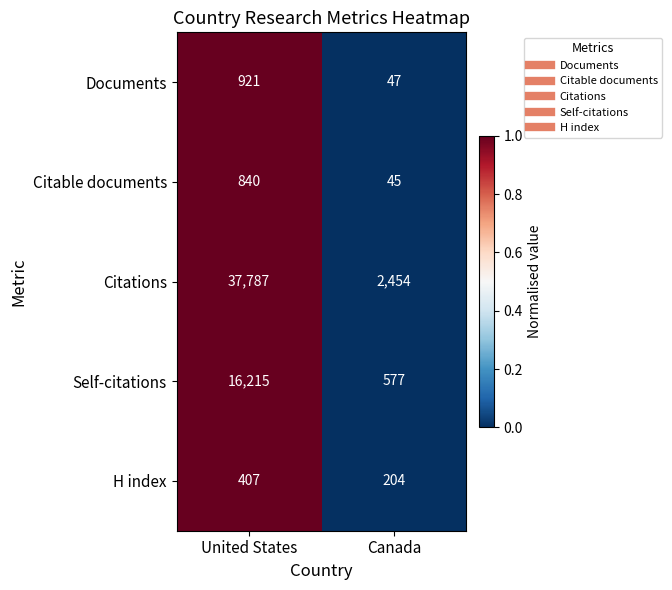

What is the sum of the Documents values at Canada and United States?

968